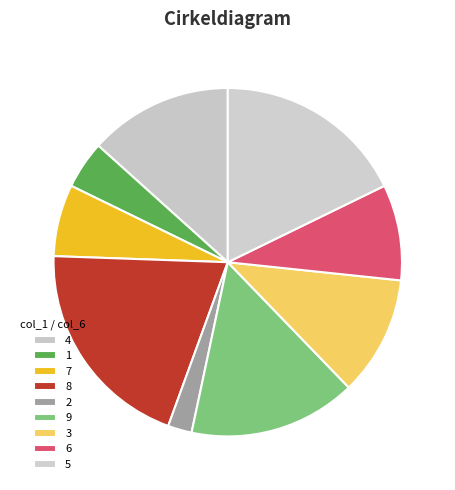

True or false: 7 accounts for 6% of the total.

True